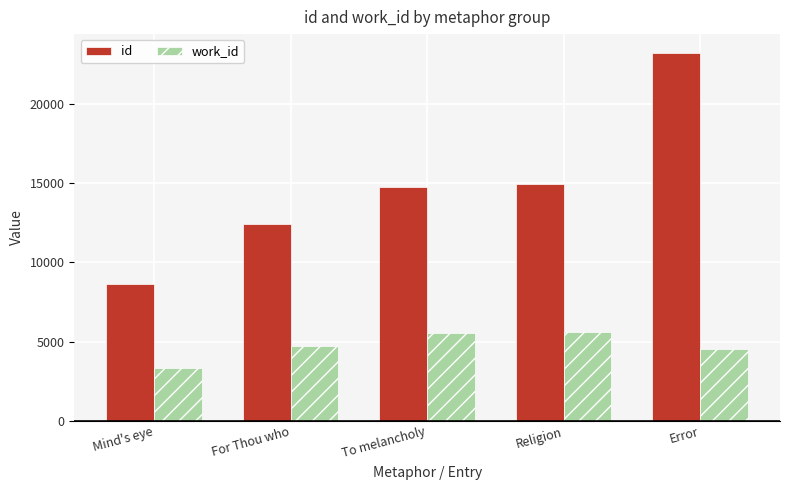

Is the value of work_id at To melancholy greater than the value of id at Error?

No